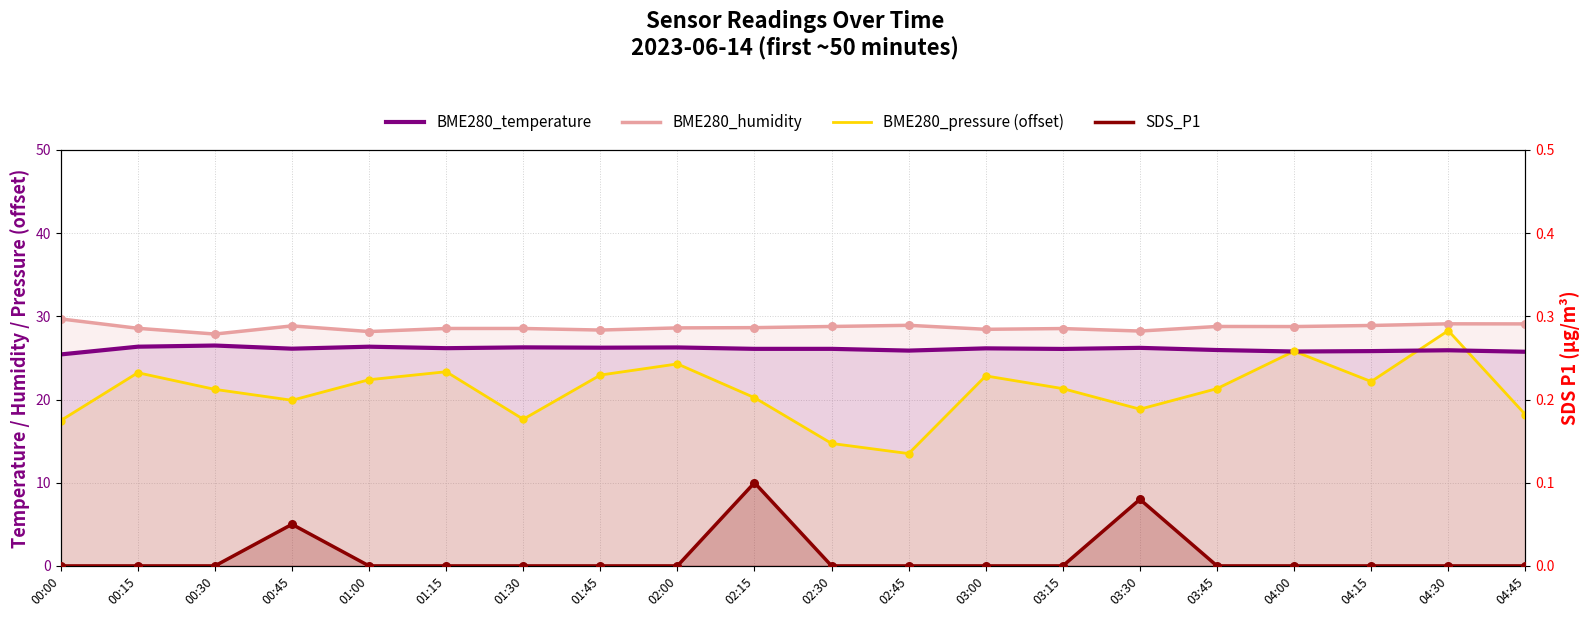

Is the value of BME280_humidity at 02:45 greater than the value of BME280_temperature at 00:15?

Yes